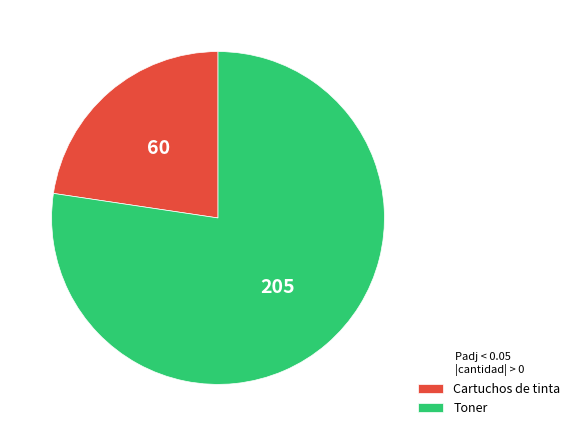

What is the ratio of the value at Cartuchos de tinta to the value at Toner?

0.3